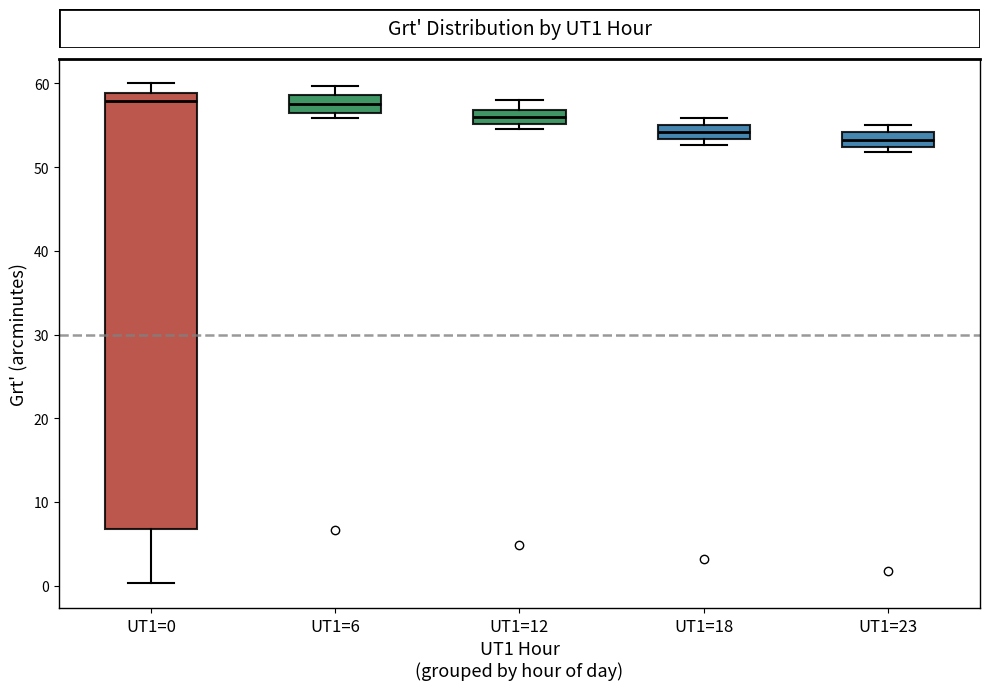

Reading left to right, transcribe this box plot: for each box, give where its median line is, the range the box spans, and where its two whiskers end, as read against the y-axis. The values are not printed on the chart, so give them approximately, as read against the axis.

UT1=0: median 58, box 7 to 59, whiskers 0 to 60
UT1=6: median 58, box 57 to 59, whiskers 56 to 60
UT1=12: median 56, box 55 to 57, whiskers 55 (just below the box's lower edge) to 58
UT1=18: median 54, box 53 to 55, whiskers 53 (just below the box's lower edge) to 56
UT1=23: median 53, box 52 to 54, whiskers 52 (just below the box's lower edge) to 55